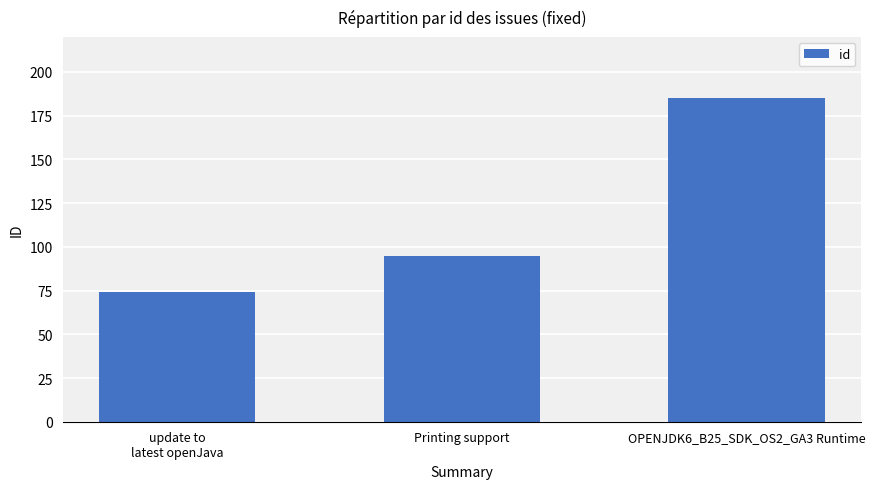

Reading left to right, extract all data points from this chart.

74	95	185